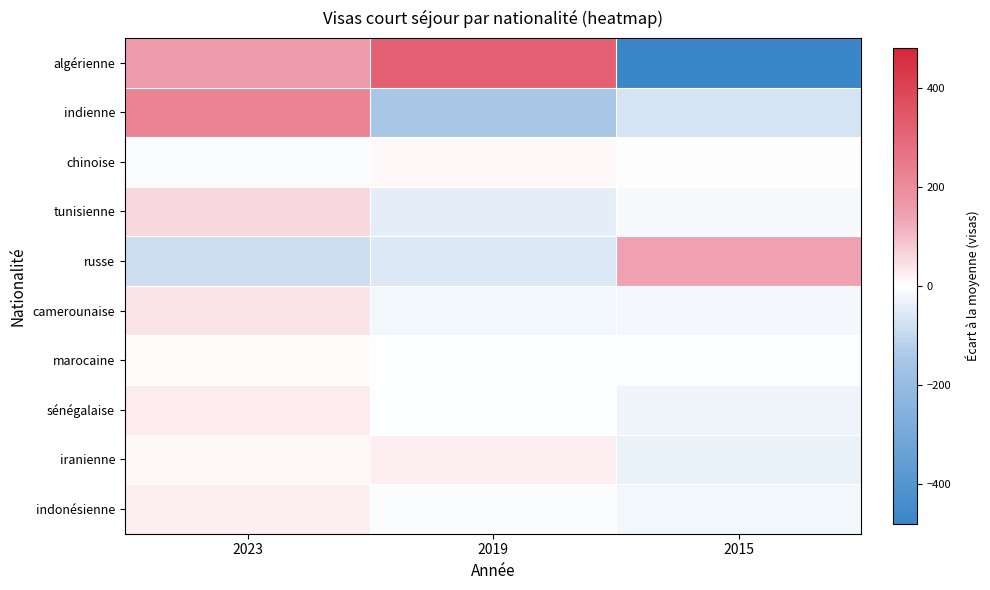

Count the number of categories in the chart.

3